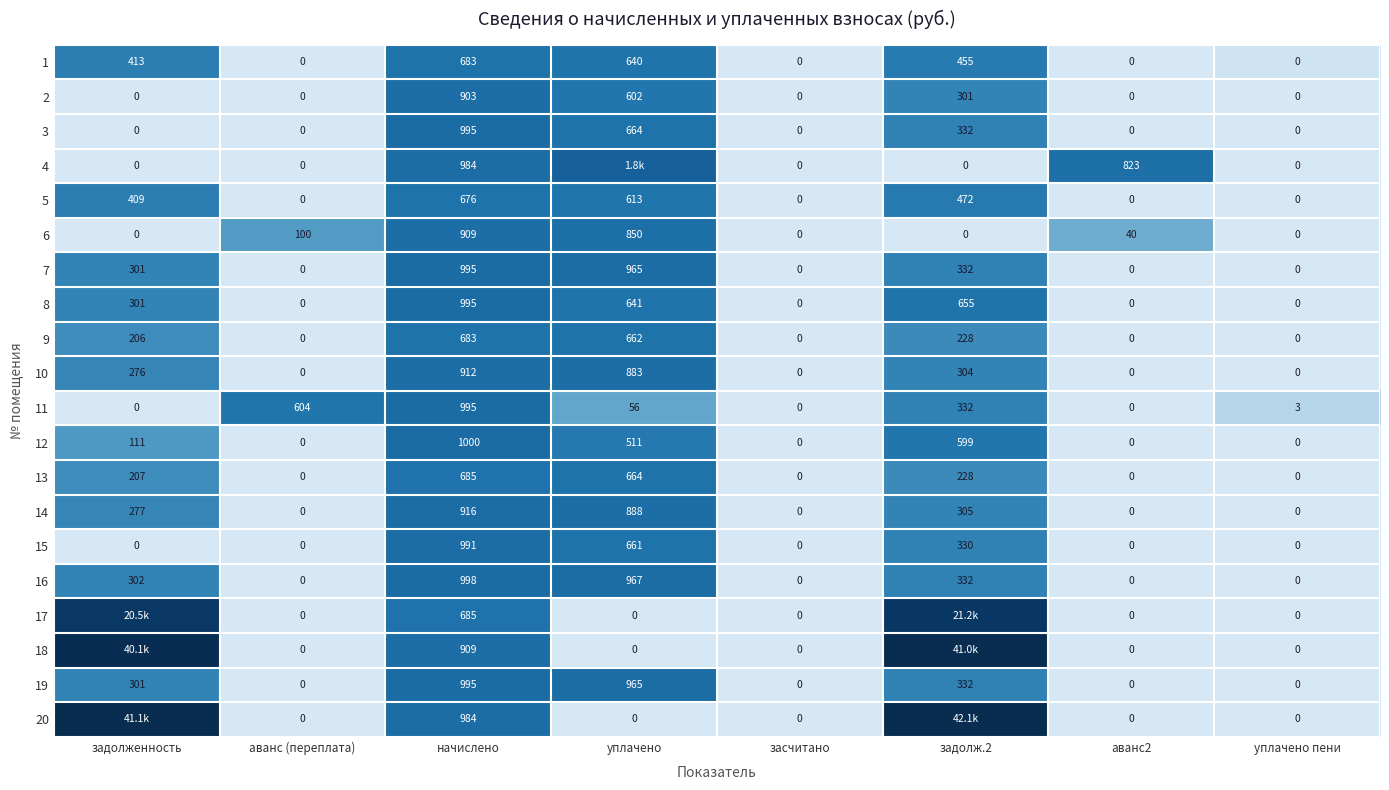

Which has a higher value, задолж.2 or аванс (переплата)?

задолж.2